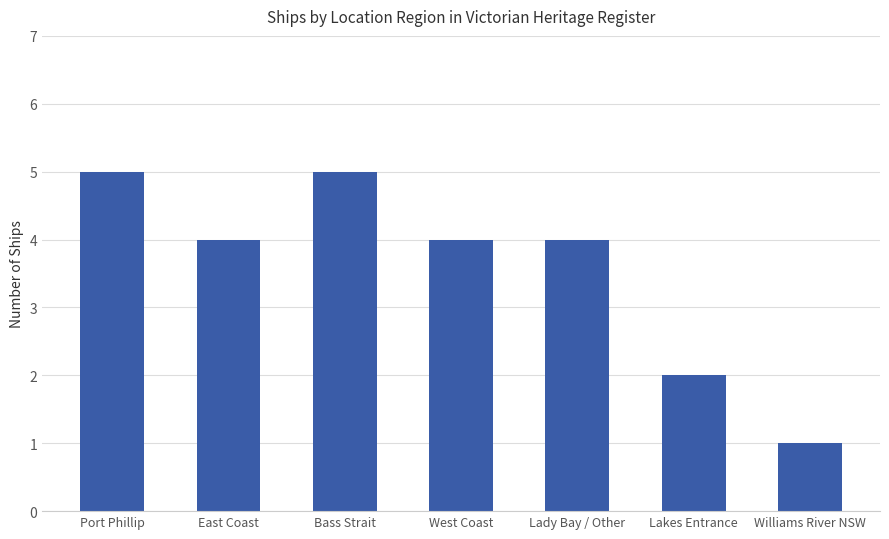

The chart shows a value of 5 at Port Phillip. True or false?

True